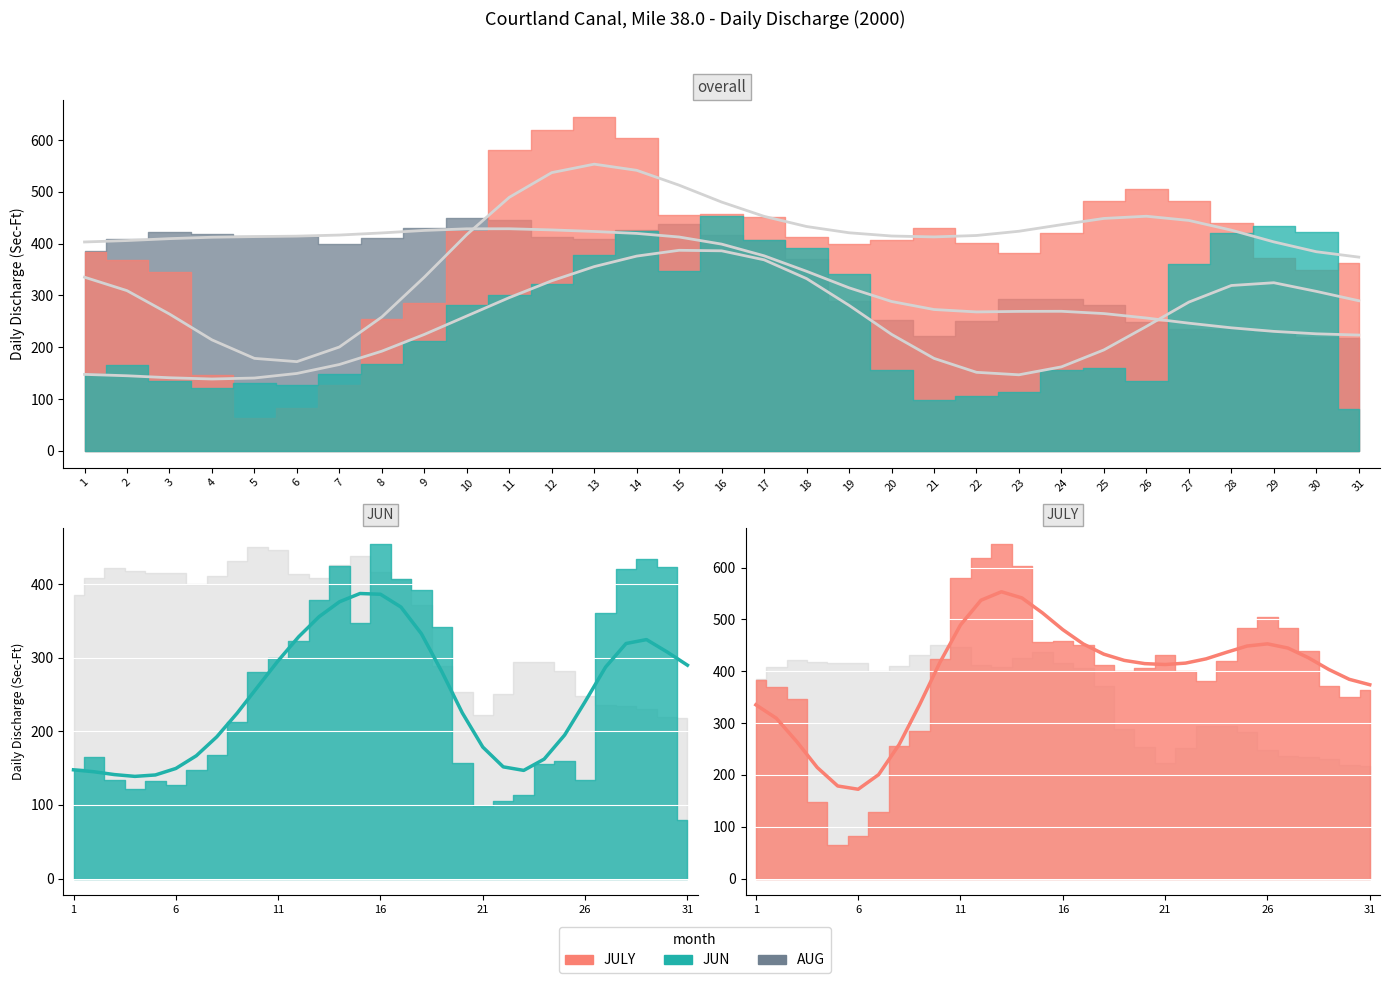

In JULY, how many points are higher than both neighbors (excluding endpoints)?

4